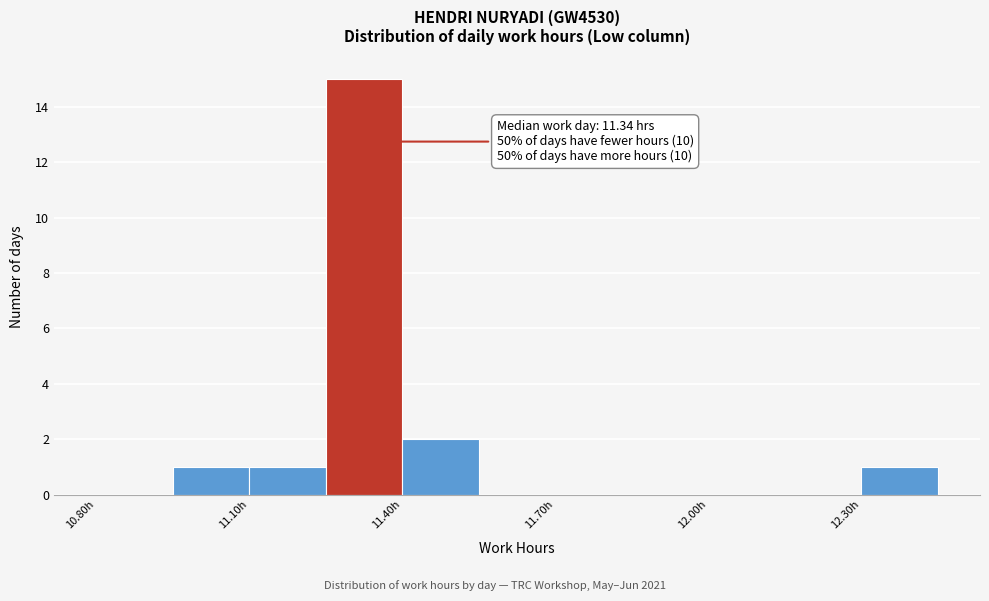

Around what value on the x-axis is the tallest bar? Give the approximate position of its centre, as read against the axis.

11.35